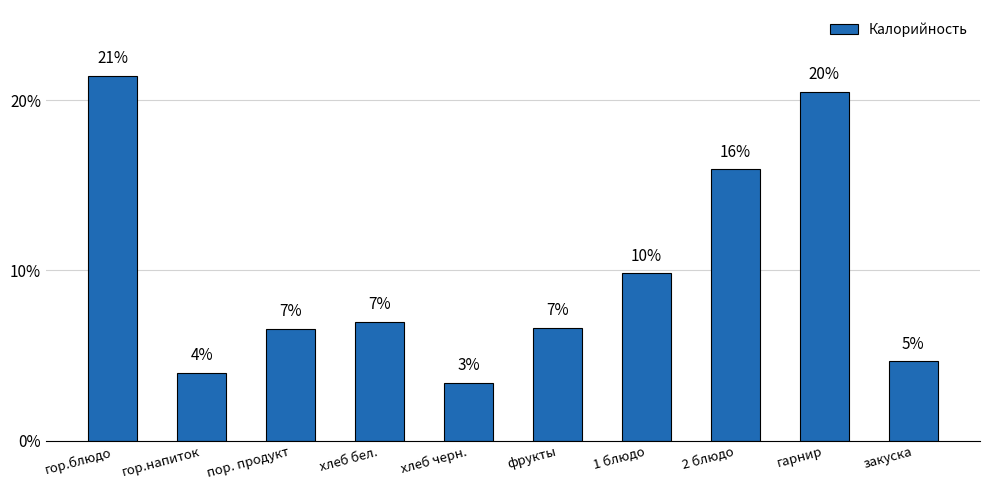

How many data points are less than 6?

3